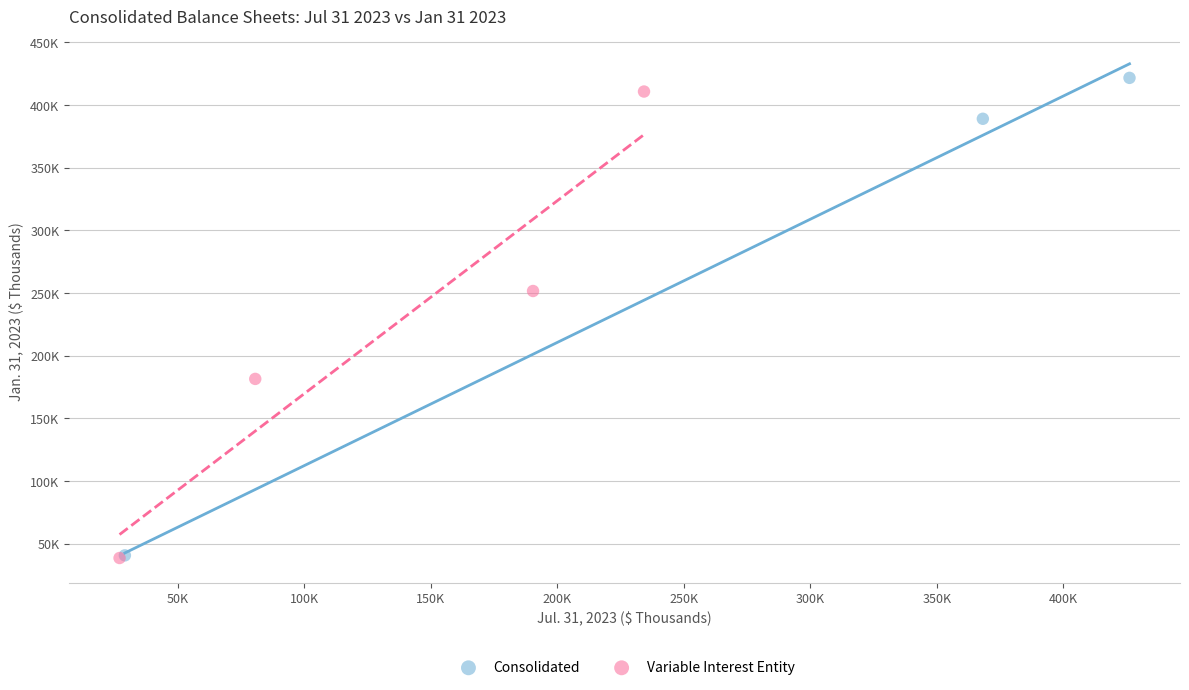

What are all the series names shown in the legend?

Consolidated, Variable Interest Entity